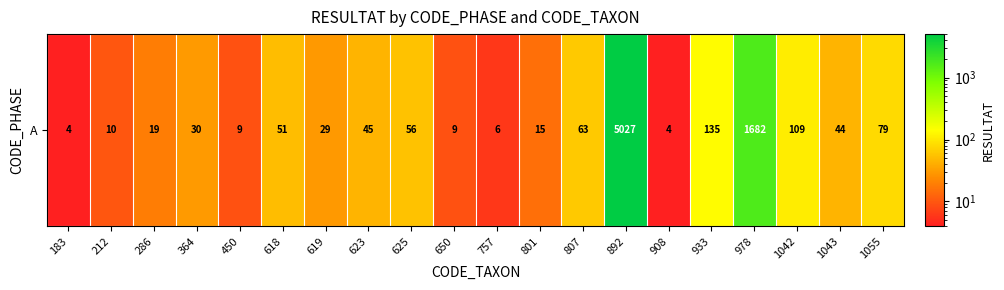

Between 908 and 625, which is larger?

625